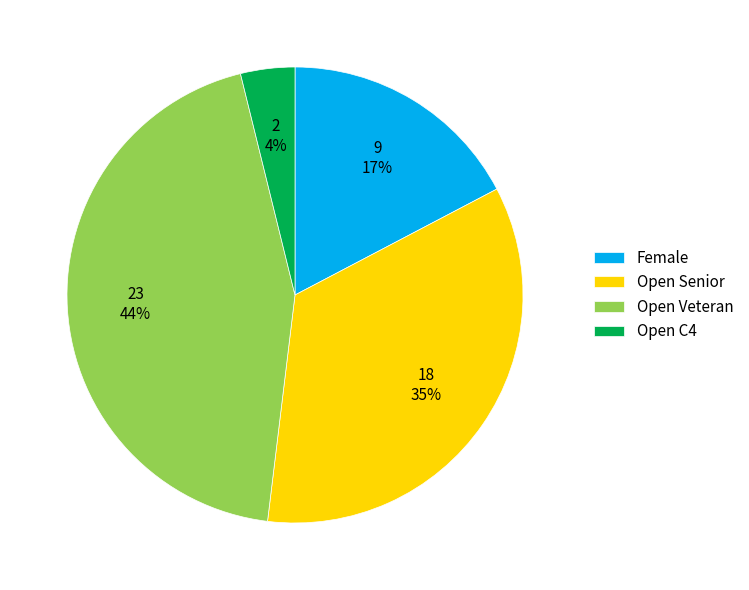

Rank the categories by value from lowest to highest.

Open C4, Female, Open Senior, Open Veteran